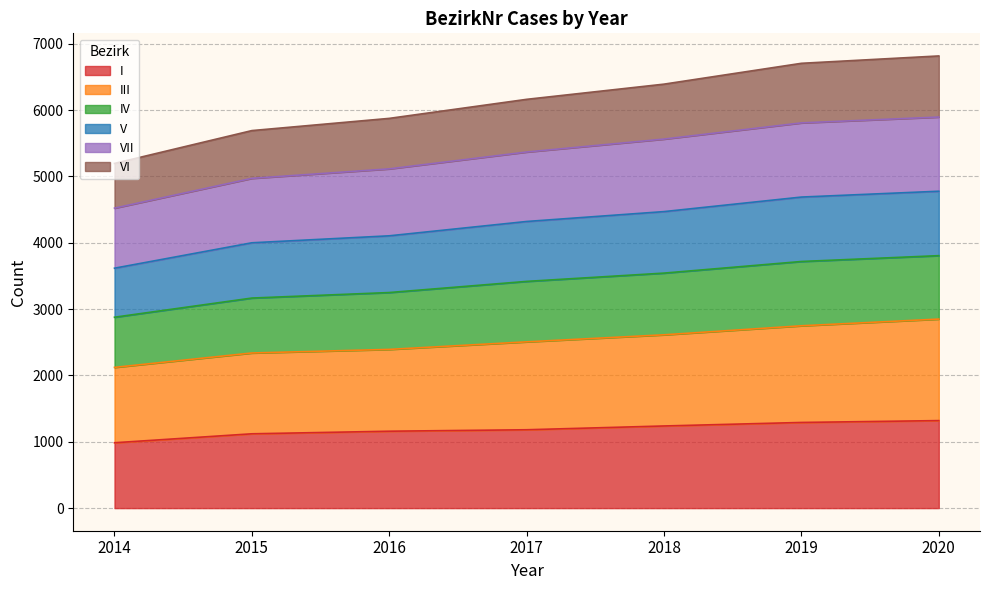

What is the lowest value of the I series?

985